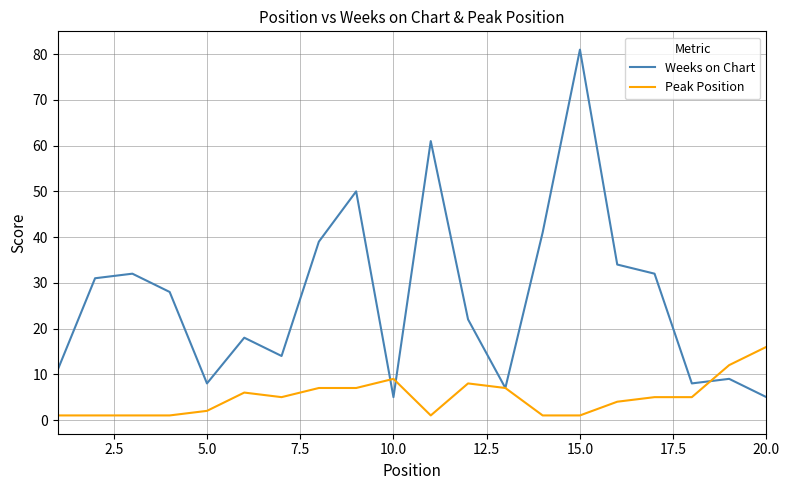

How many categories are shown in the chart?

20